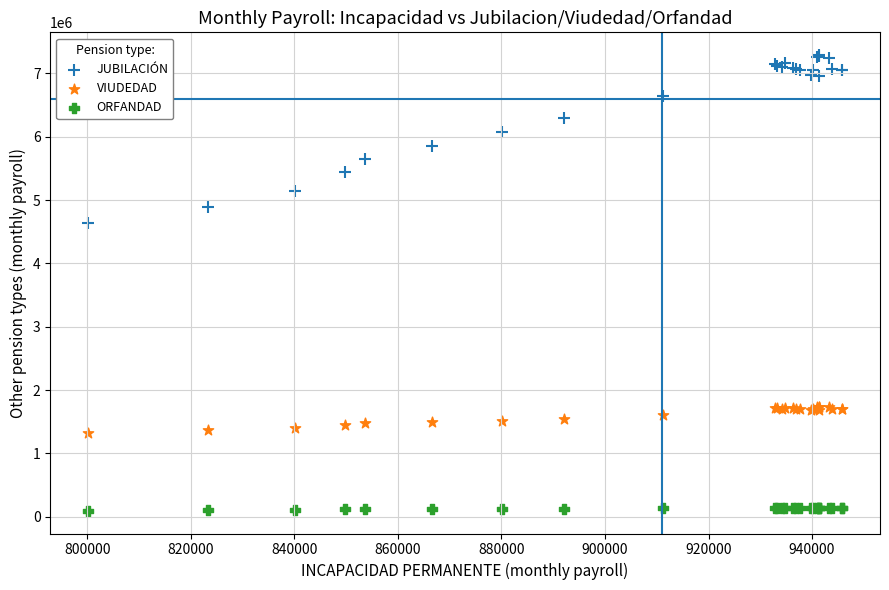

Which series reaches the minimum Y coordinate?

ORFANDAD